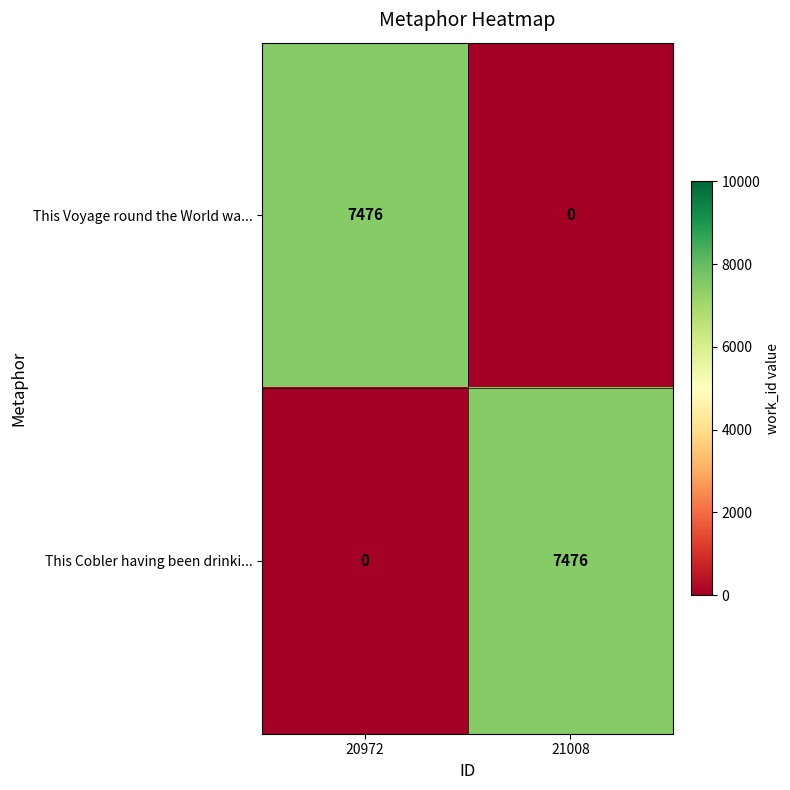

What is the sum of the This Voyage round the World wa... values at 21008 and 20972?

7476